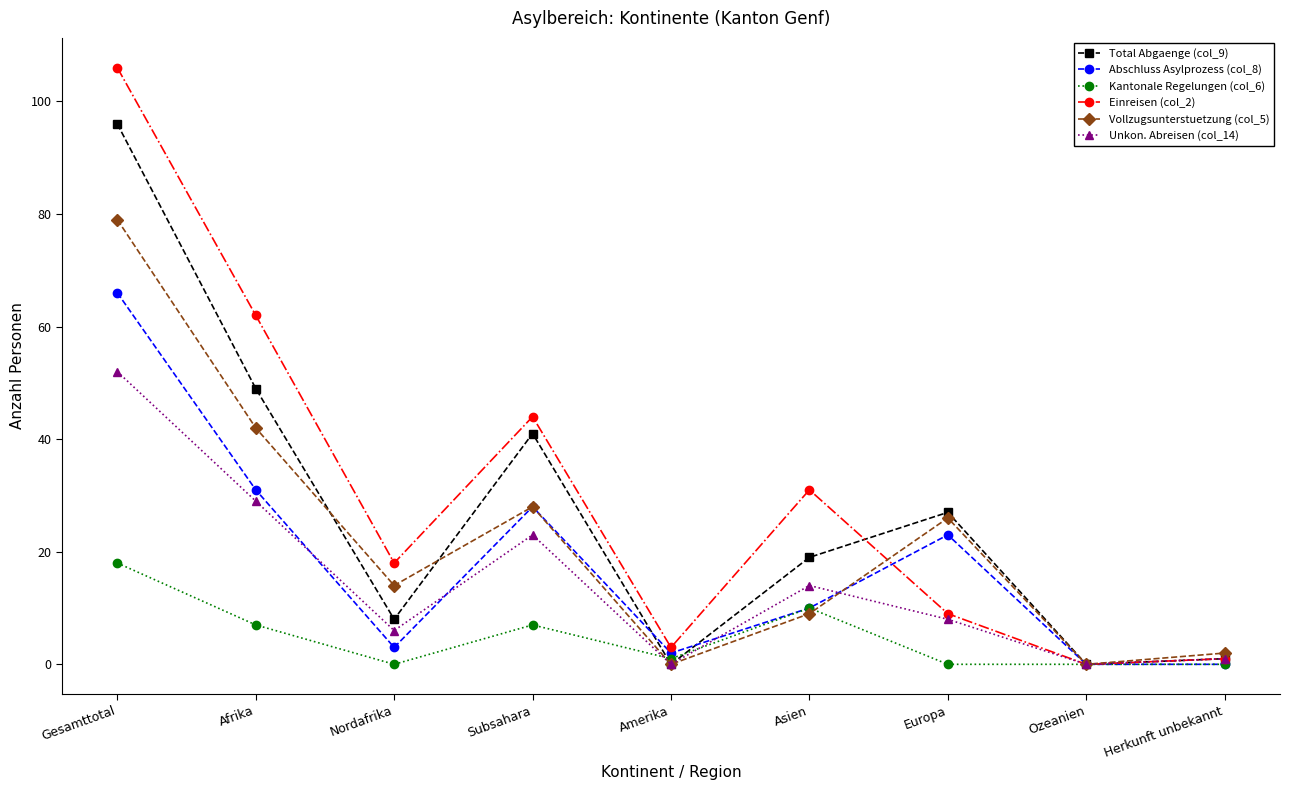

Which label corresponds to the largest value in the chart?

Gesamttotal